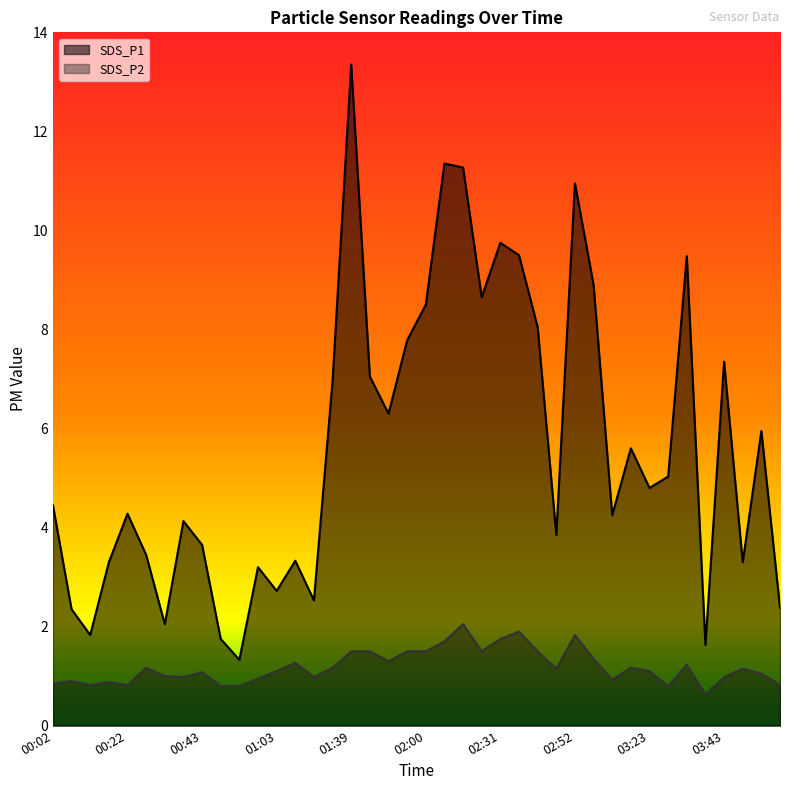

At which category is the sum across all series the highest?

01:39